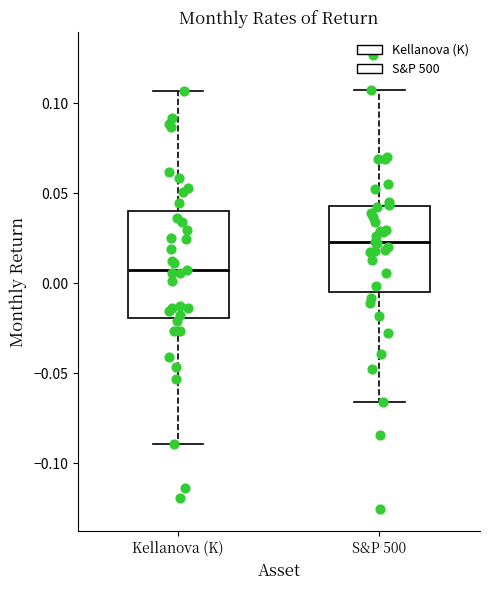

Reading left to right, transcribe this box plot: for each box, give where its median line is, the range the box spans, and where its two whiskers end, as read against the y-axis. The values are not printed on the chart, so give them approximately, as read against the axis.

Kellanova (K): median 0.010, box -0.020 to 0.040, whiskers -0.090 to 0.105
S&P 500: median 0.025, box -0.005 to 0.045, whiskers -0.065 to 0.110